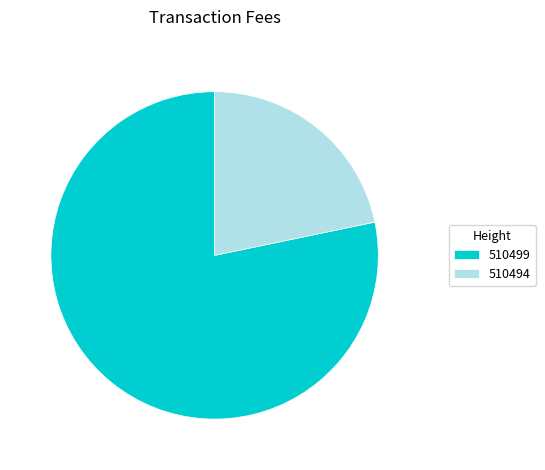

The 510499 slice represents 78% of the pie. True or false?

True